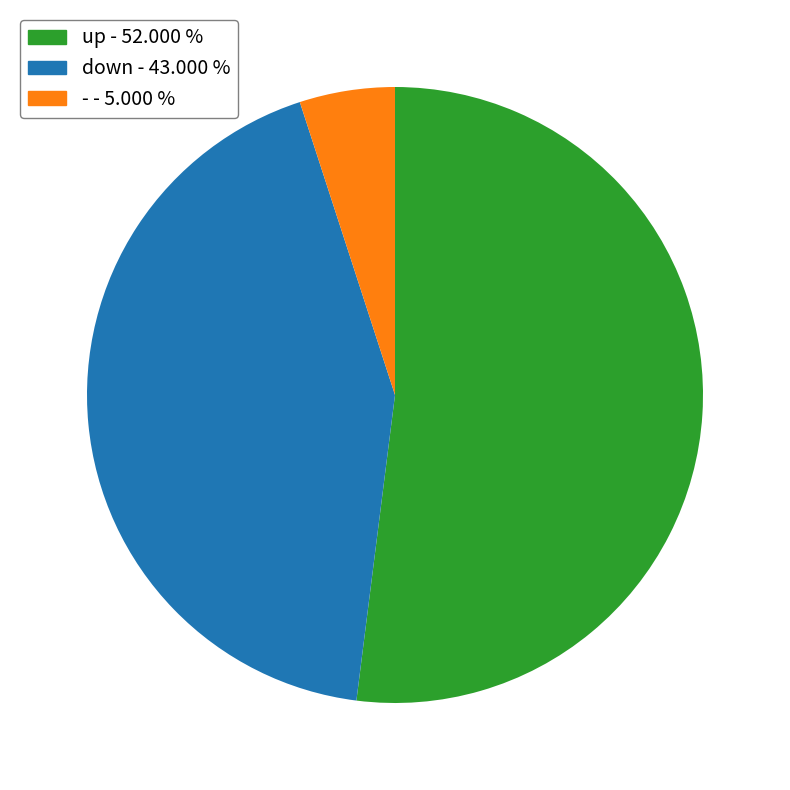

What is the largest slice in the pie chart?

up